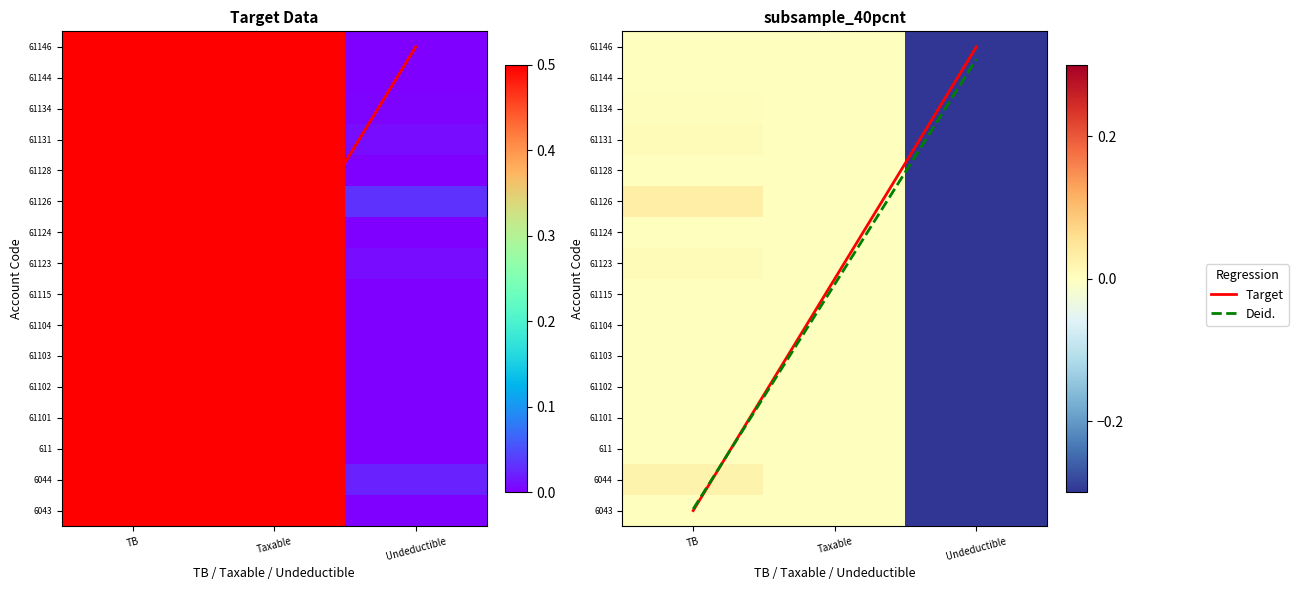

True or false: 61146 has a value of 0.5 at TB.

False